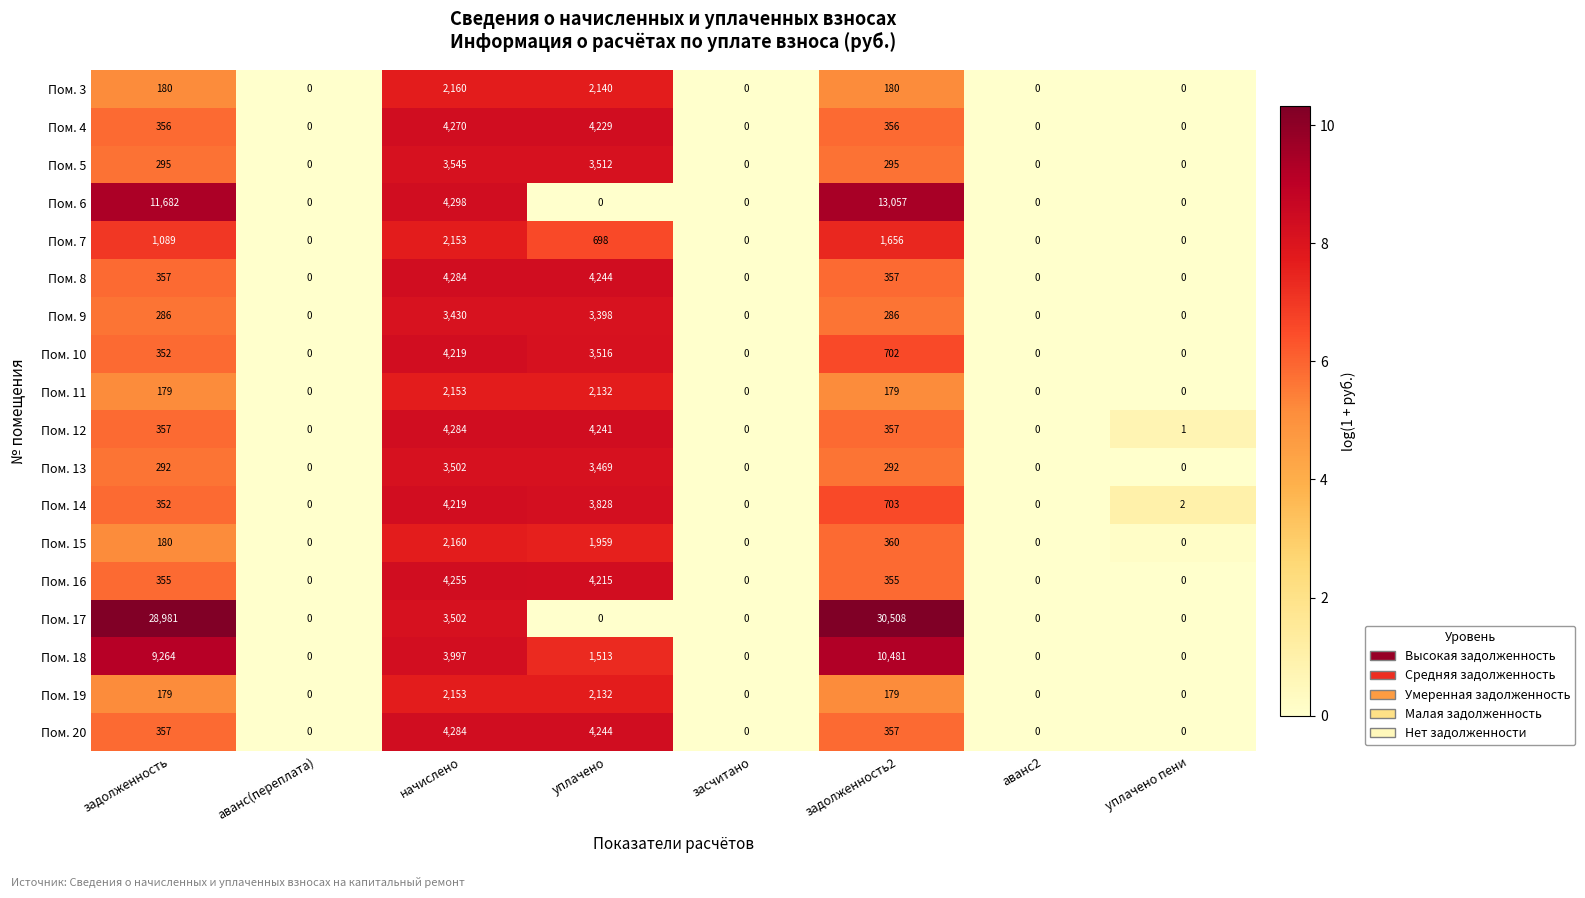

What is the difference between the second highest and minimum values in the Пом. 3 series?

2140